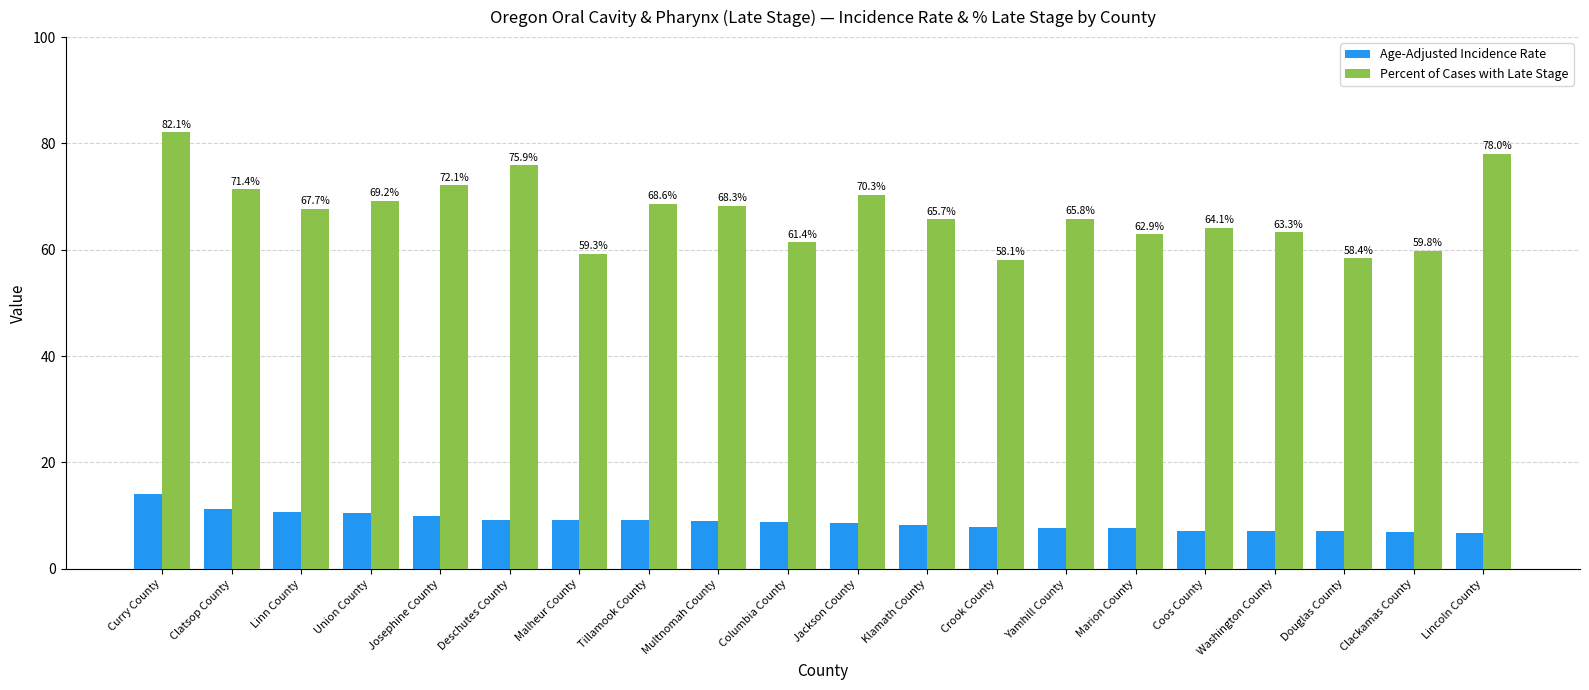

How many categories are shown in the chart?

20